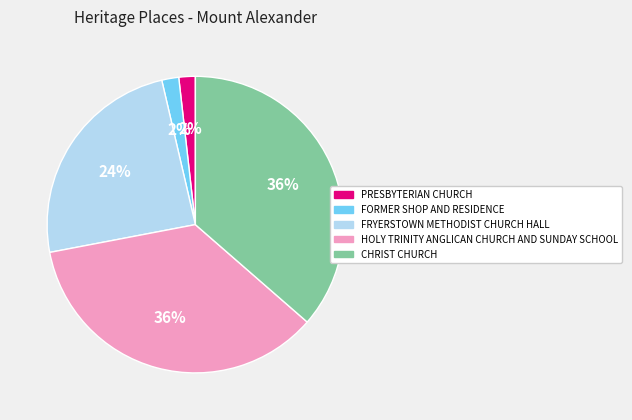

Which has a higher value, FORMER SHOP AND RESIDENCE or HOLY TRINITY ANGLICAN CHURCH AND SUNDAY SCHOOL?

HOLY TRINITY ANGLICAN CHURCH AND SUNDAY SCHOOL